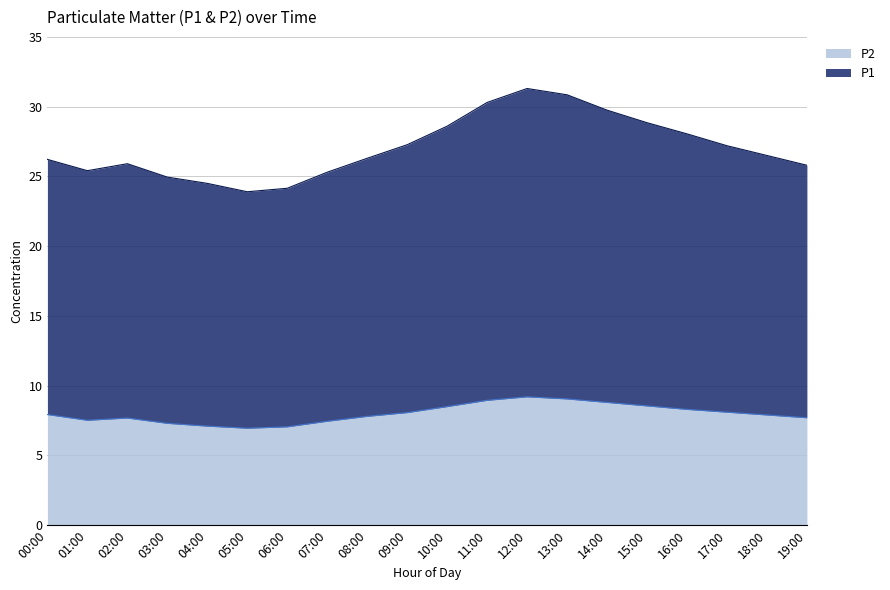

Which series changed the most between 02:00 and 04:00?

P1